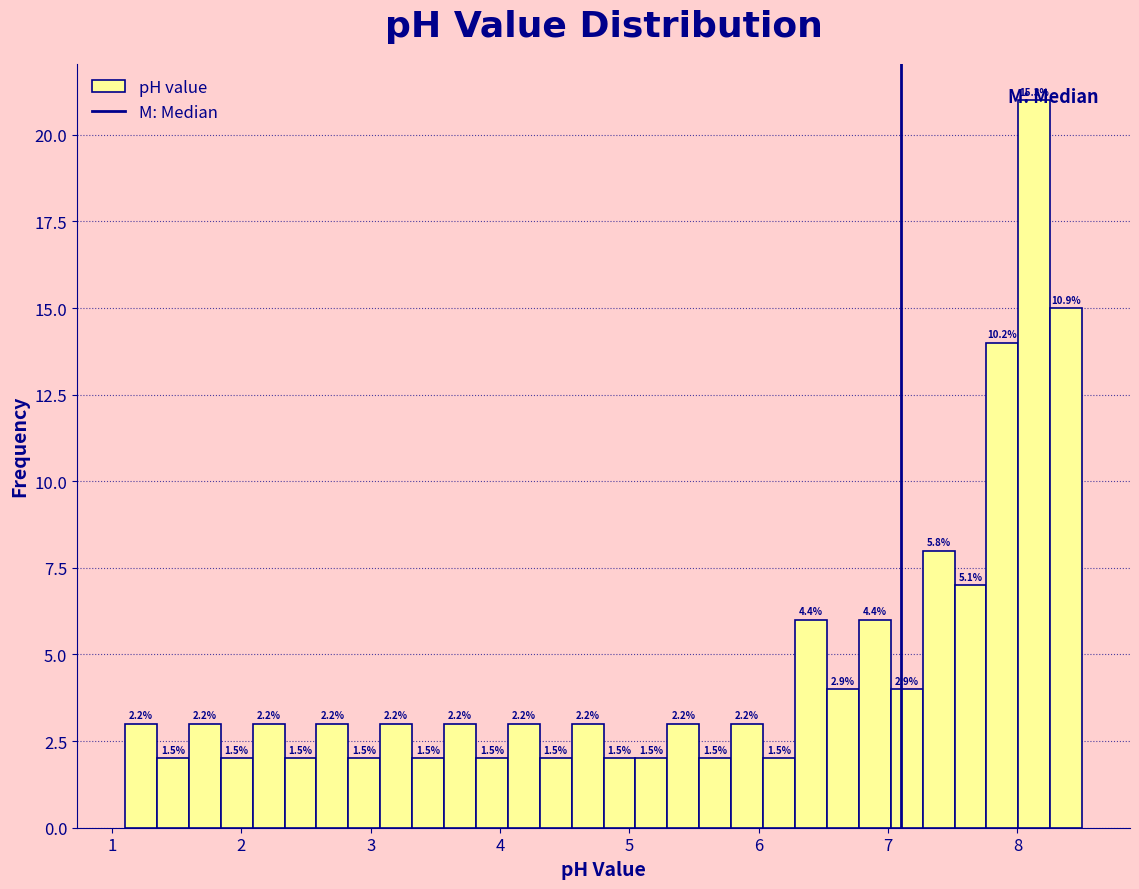

Read against the x-axis, roughly where is the centre of the tallest bar?

8.1